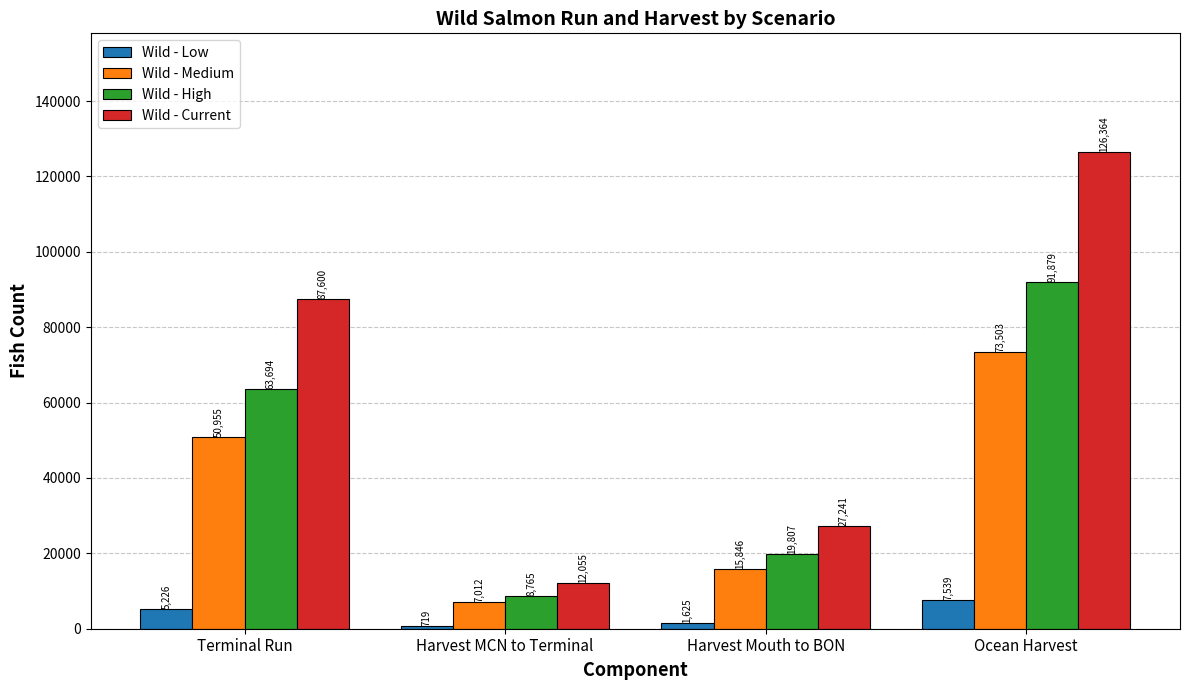

True or false: Wild - Low has a value of 719.2 at Harvest MCN to Terminal.

True